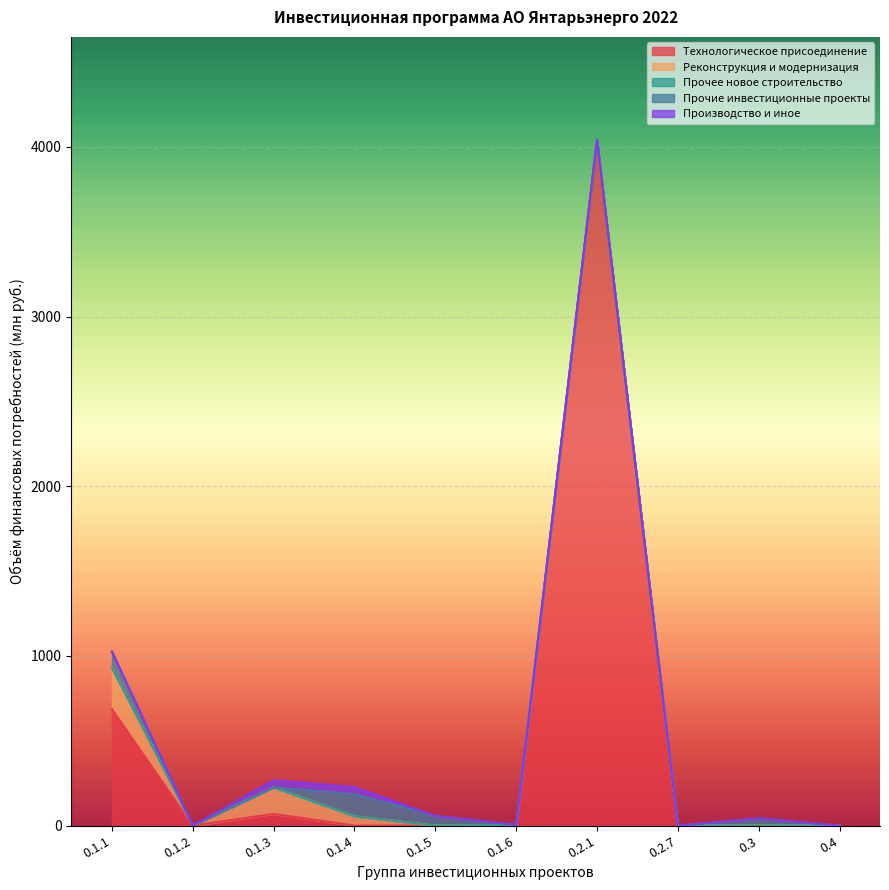

What is the total value across all series at 0.2.1?

4042.0